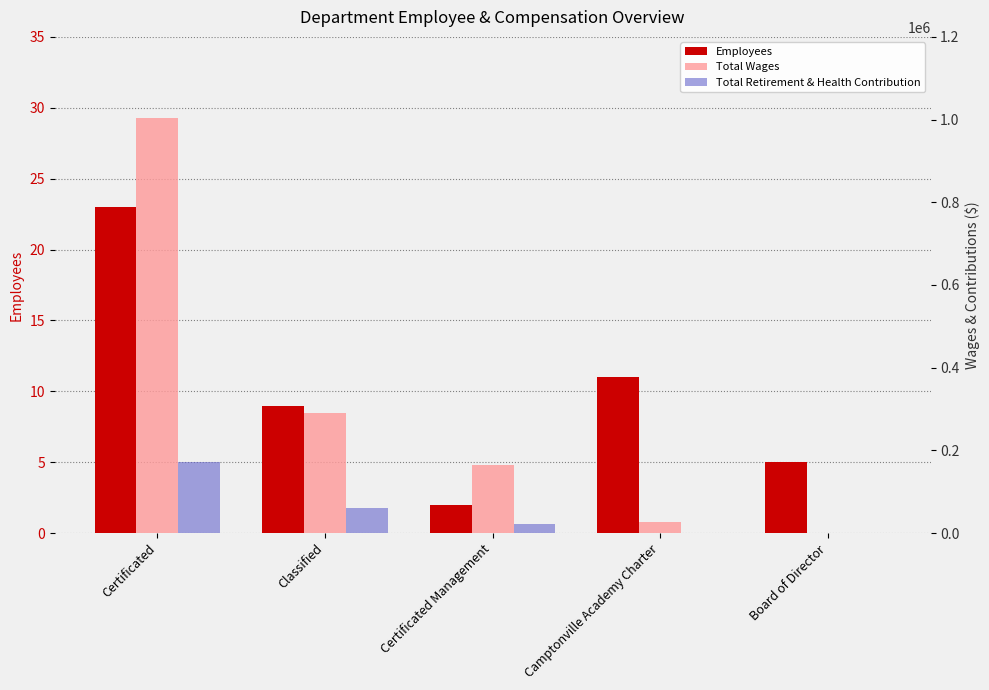

True or false: Employees has a value of 19 at Camptonville Academy Charter.

False